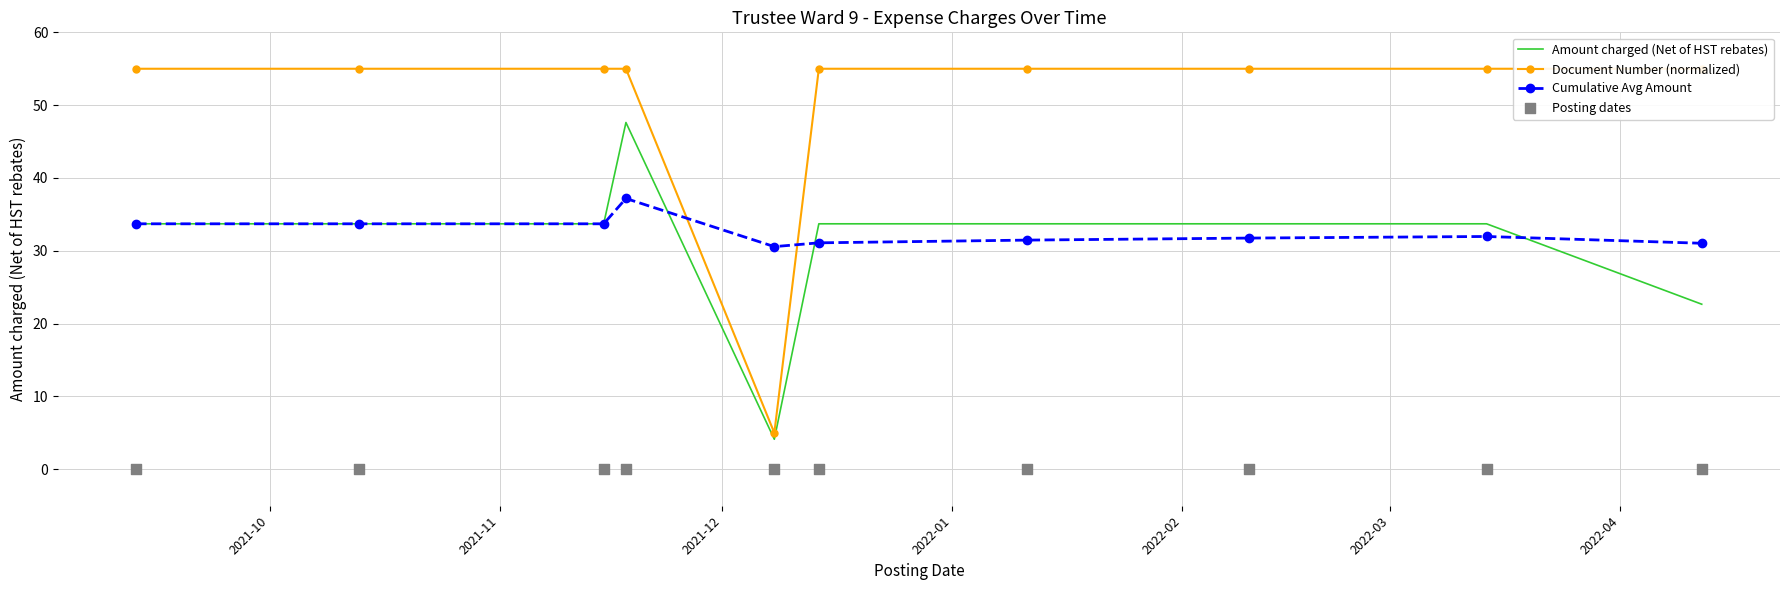

Which series has the largest total across all categories?

Document Number (normalized)